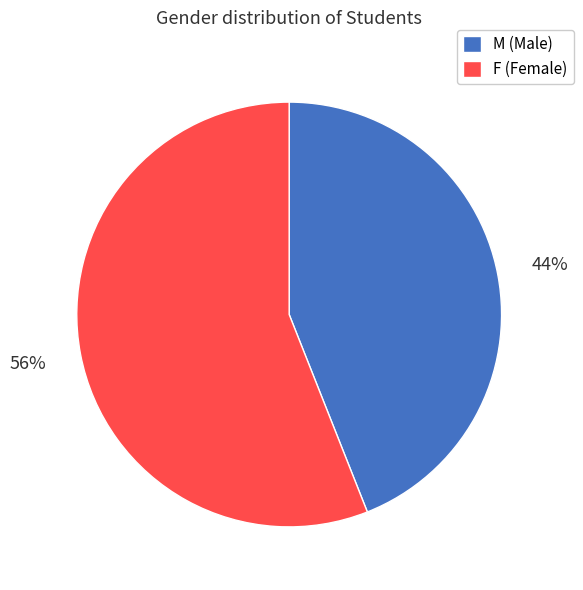

Does any single category account for the majority?

Yes